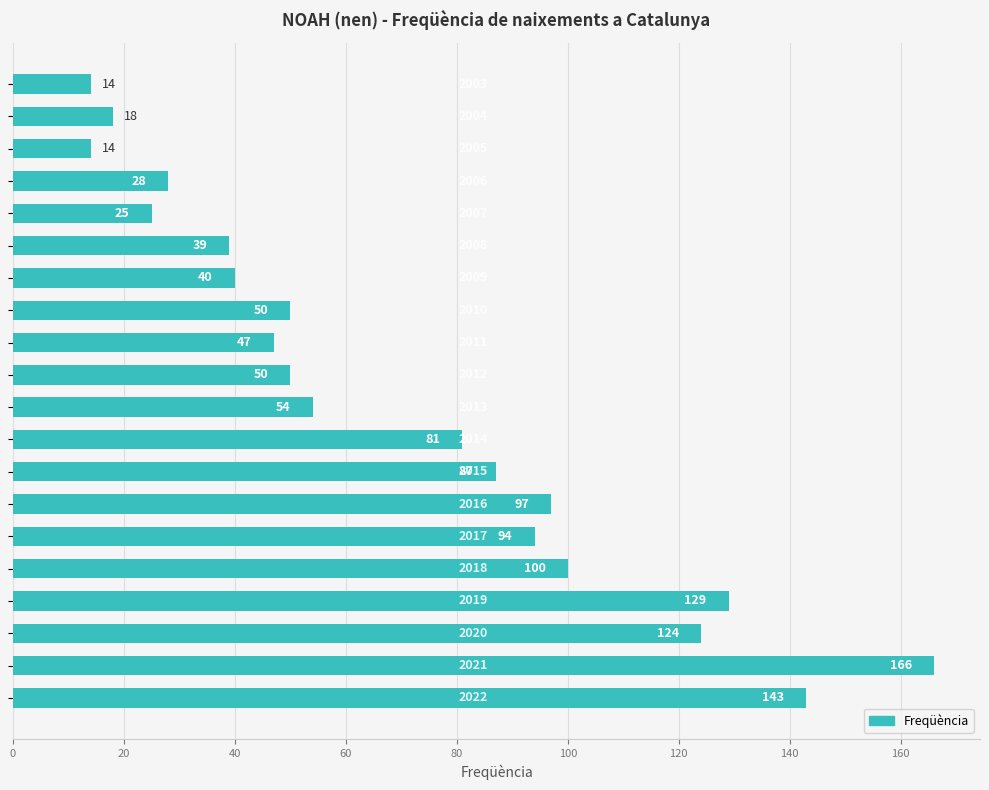

Reading top to bottom, list all the values displayed in this chart.

14	18	14	28	25	39	40	50	47	50	54	81	87	97	94	100	129	124	166	143